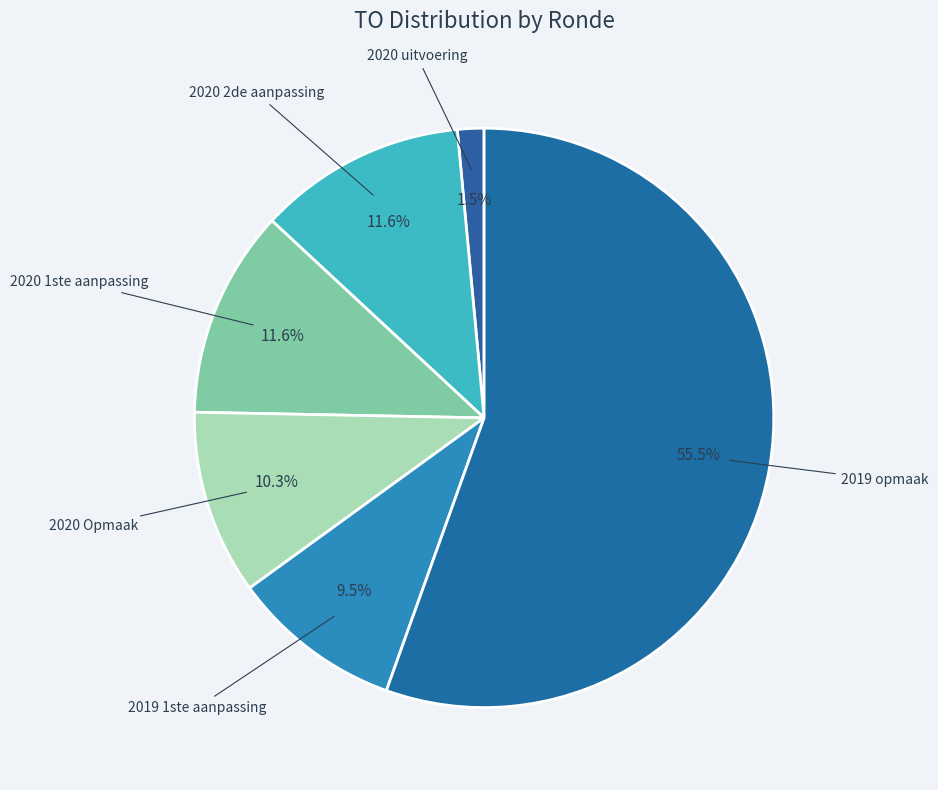

Count the number of slices in the pie.

6